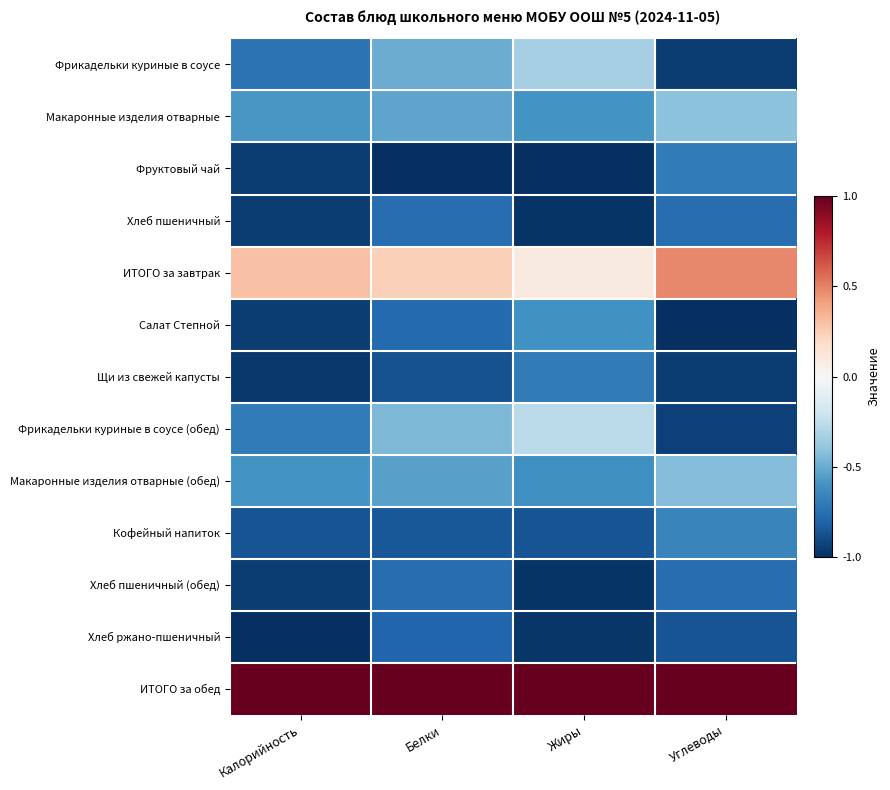

What is the total value across all series at Жиры?

-6.8